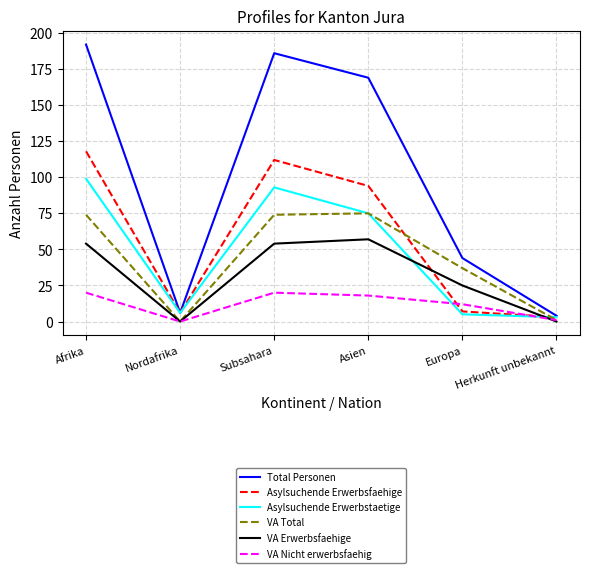

Where is the first local minimum for VA Nicht erwerbsfaehig?

Nordafrika